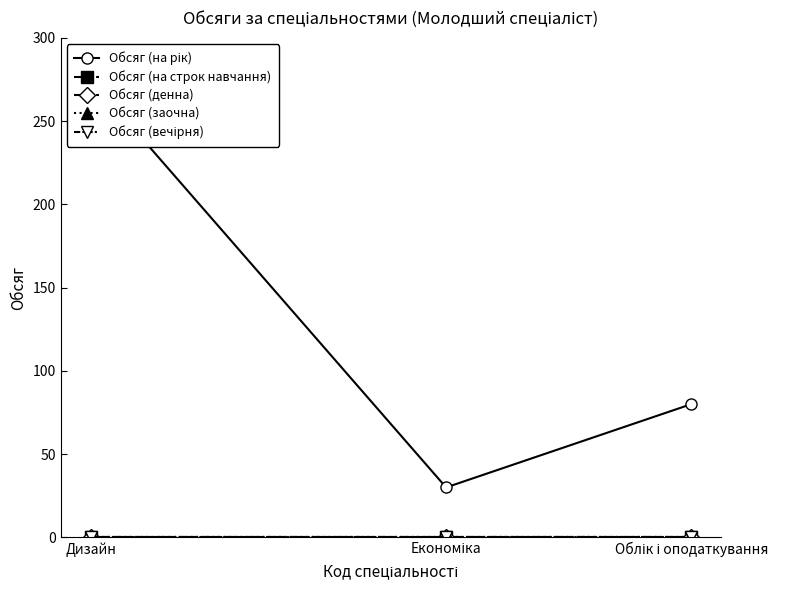

At which category does the chart reach its minimum across all series?

Дизайн